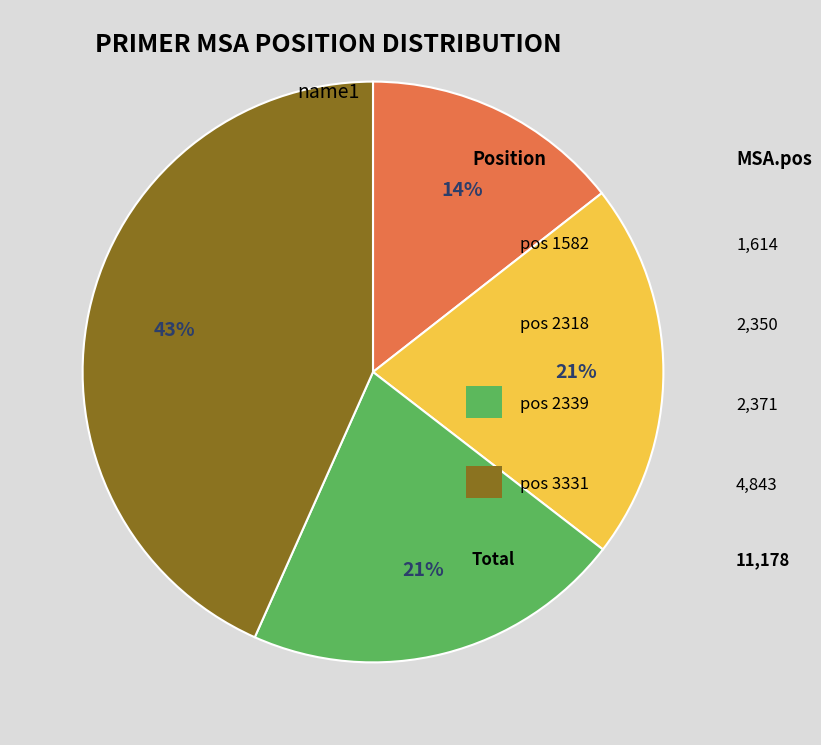

To the nearest percent, what is the average slice percentage?

25%